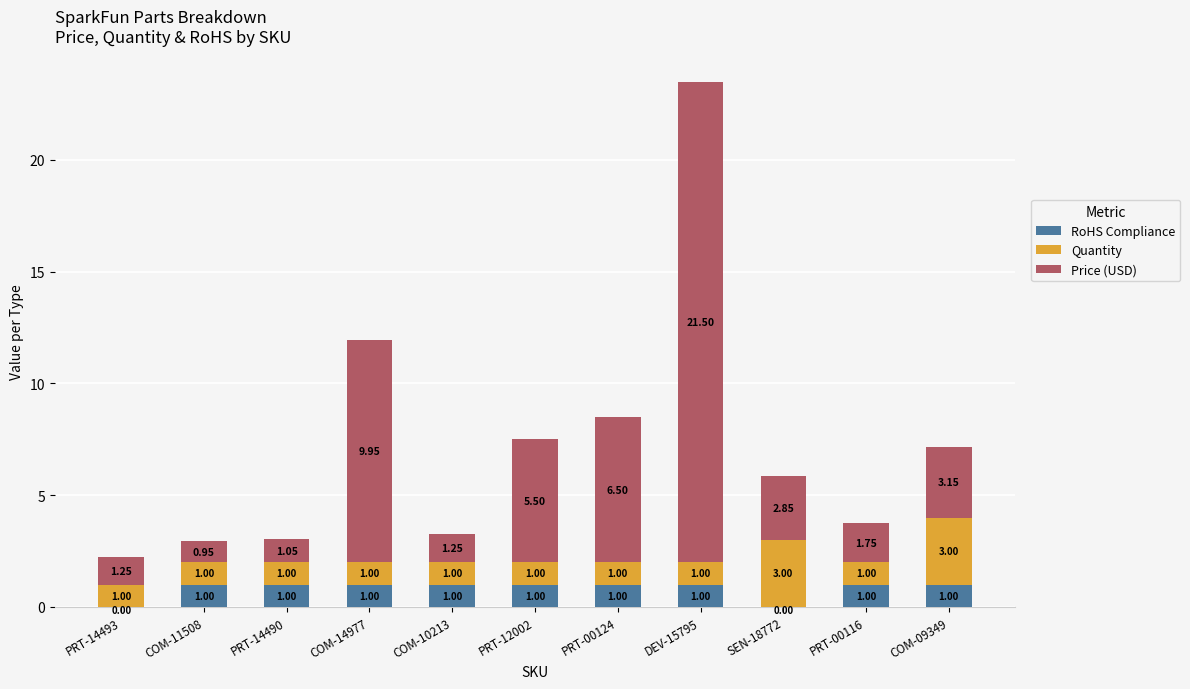

Are the bars grouped side by side (vs. stacked)?

No